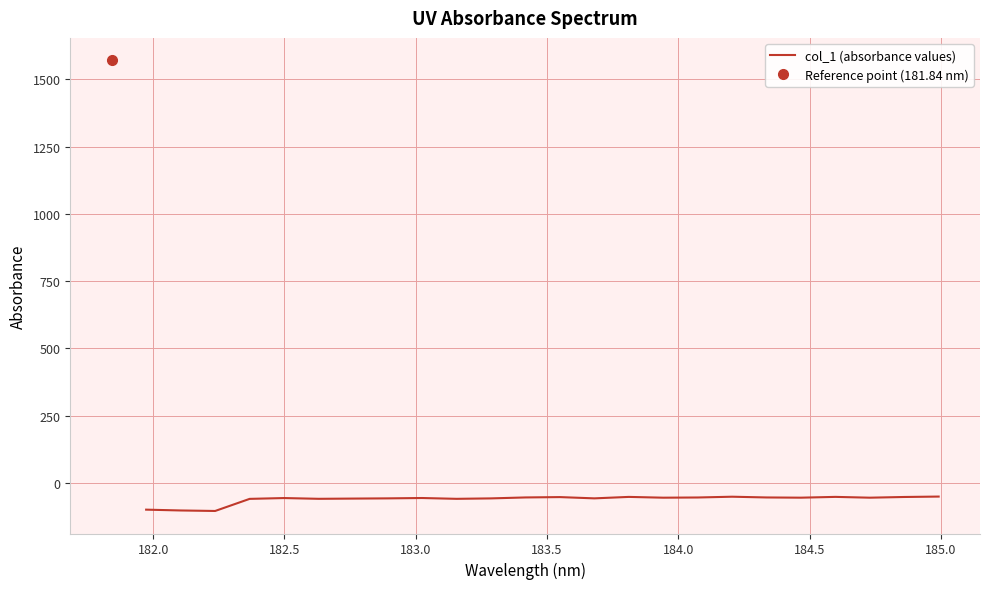

What is the highest value of the col_1 (absorbance values) series?

-51.0